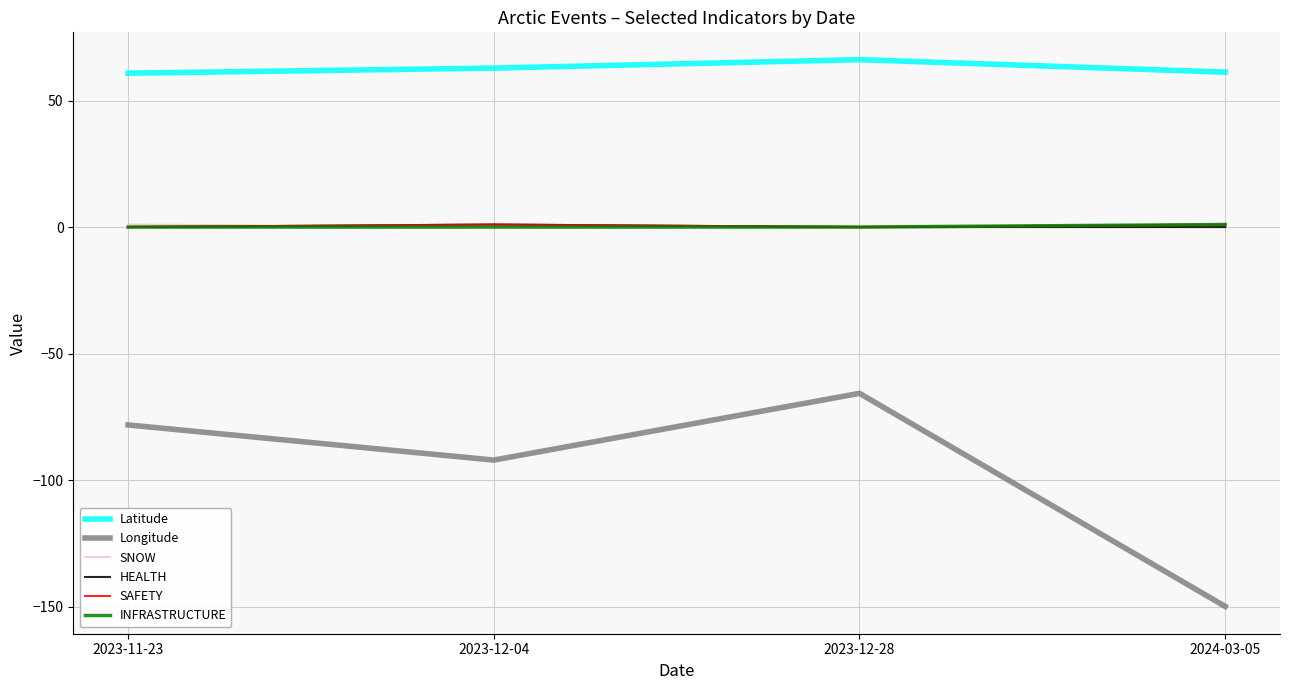

True or false: SNOW and Latitude cross at least once.

False